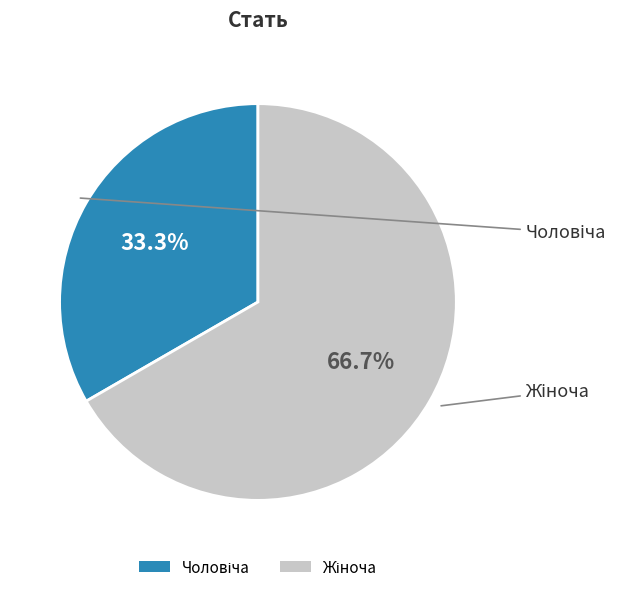

Count the number of slices in the pie.

2